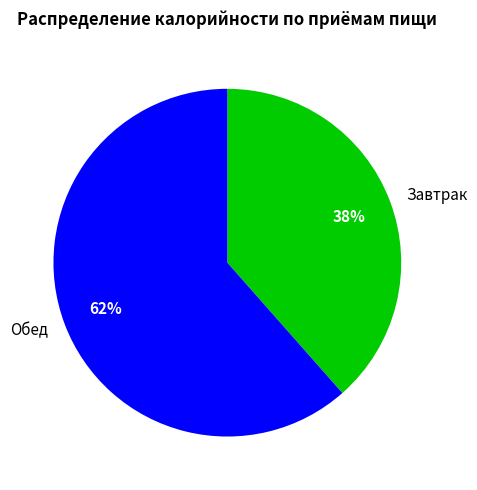

How many segments does this pie chart have?

2